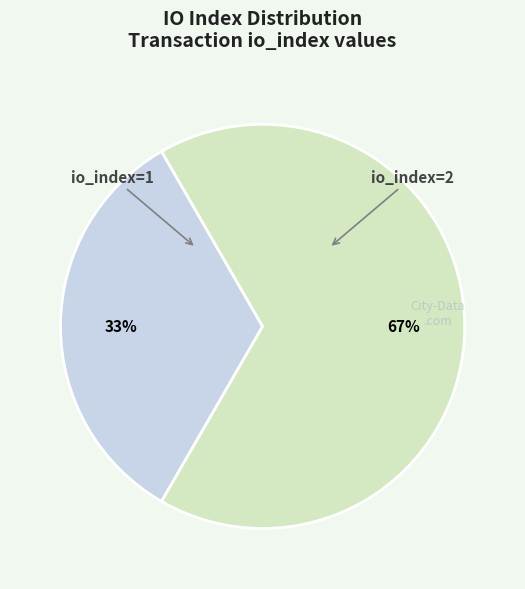

Is there a majority slice in this chart?

Yes